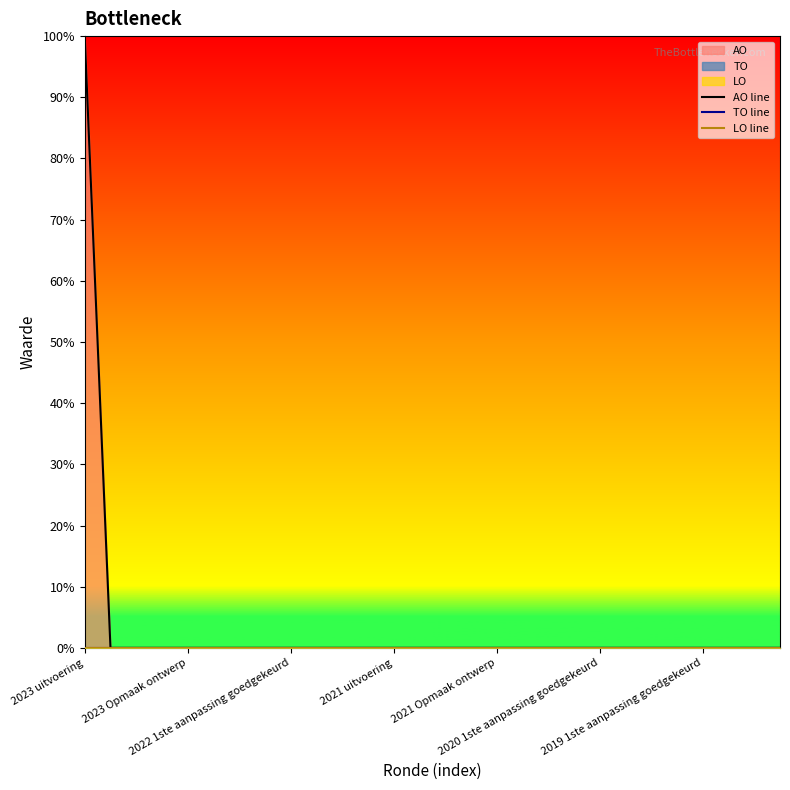

Reading left to right, extract all data points from this chart.

AO line: 100	0	0	0	0	0	0	0	0	0	0	0	0	0	0	0	0	0	0	0	0	0	0	0	0	0	0	0
TO line: 0	0	0	0	0	0	0	0	0	0	0	0	0	0	0	0	0	0	0	0	0	0	0	0	0	0	0	0
LO line: 0	0	0	0	0	0	0	0	0	0	0	0	0	0	0	0	0	0	0	0	0	0	0	0	0	0	0	0